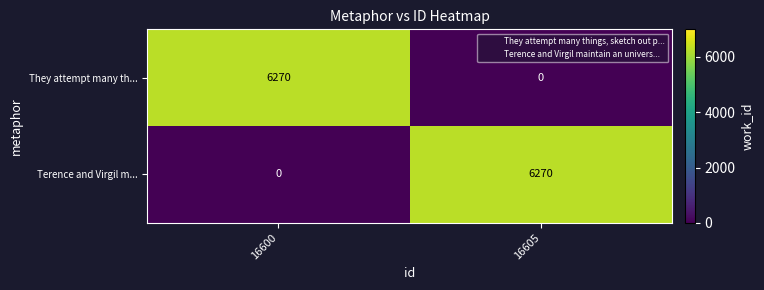

What is the sum of all Terence and Virgil m... values?

6270